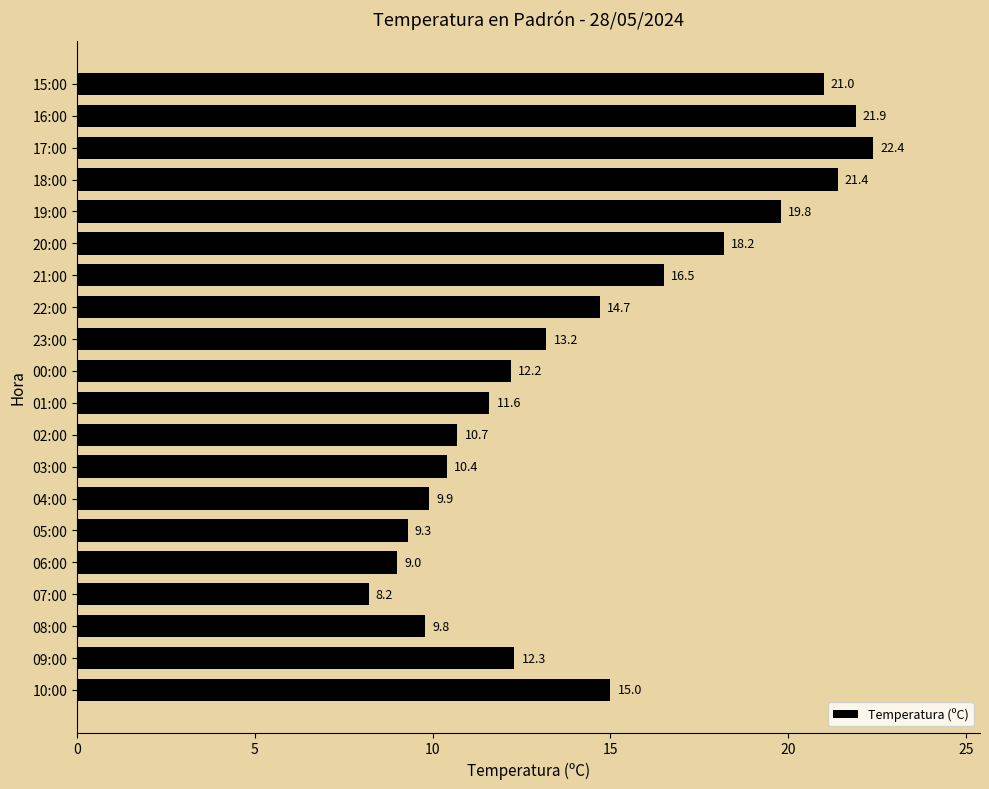

How many bars are there in total?

20